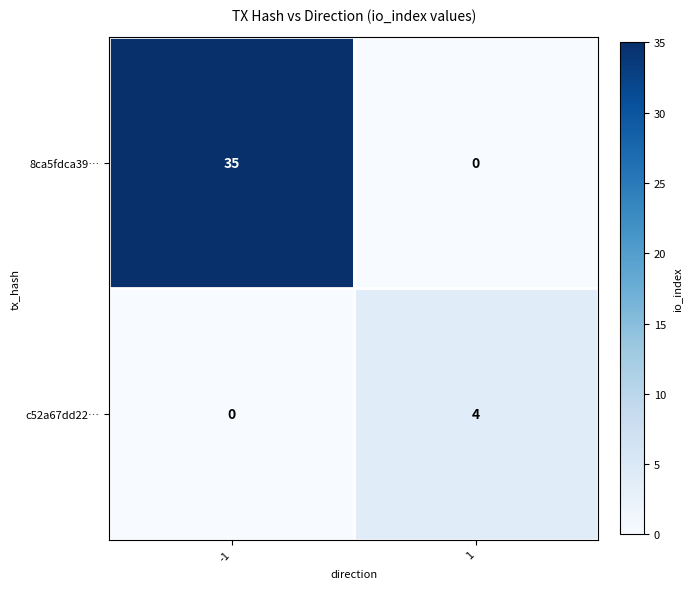

What is the average value of the 8ca5fdca39… series?

18